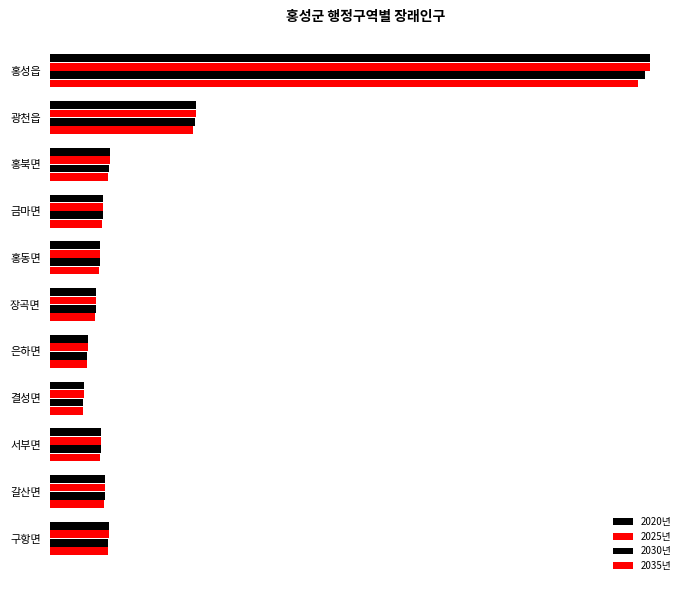

How many series are shown in this chart?

4